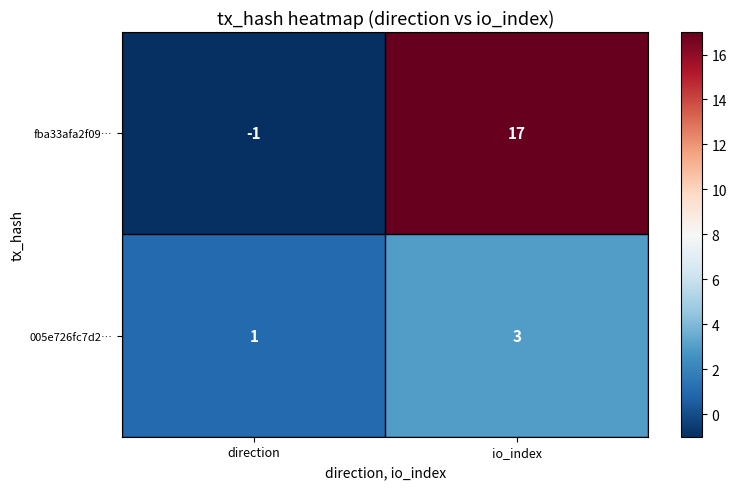

True or false: 005e726fc7d2… has a value of 3 at io_index.

True